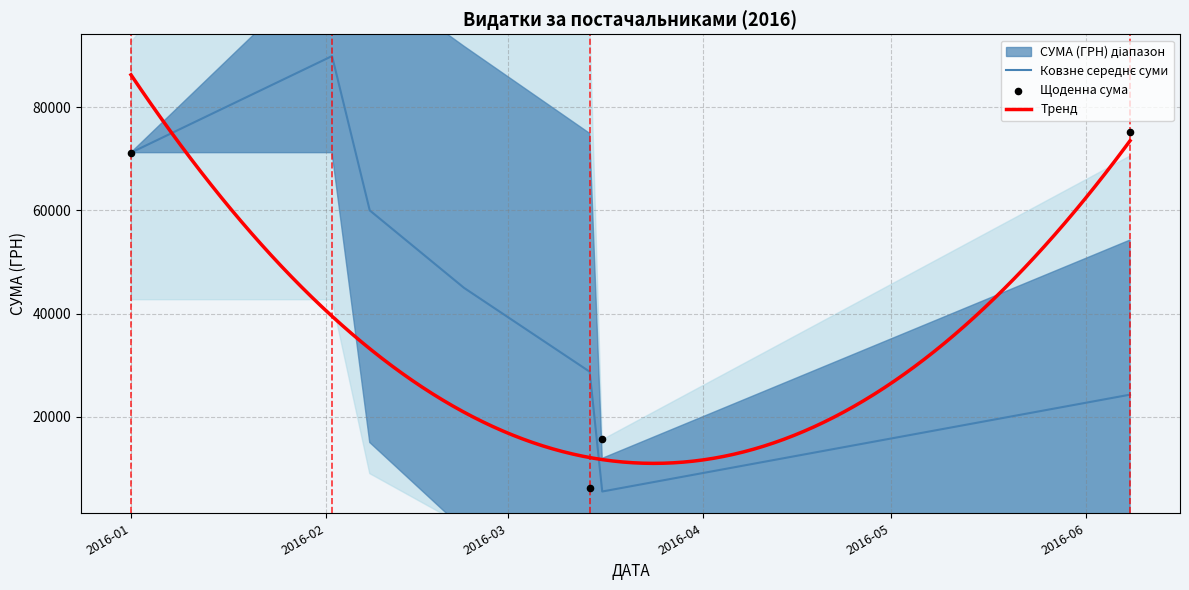

Which has a higher value, 2 or 38?

38